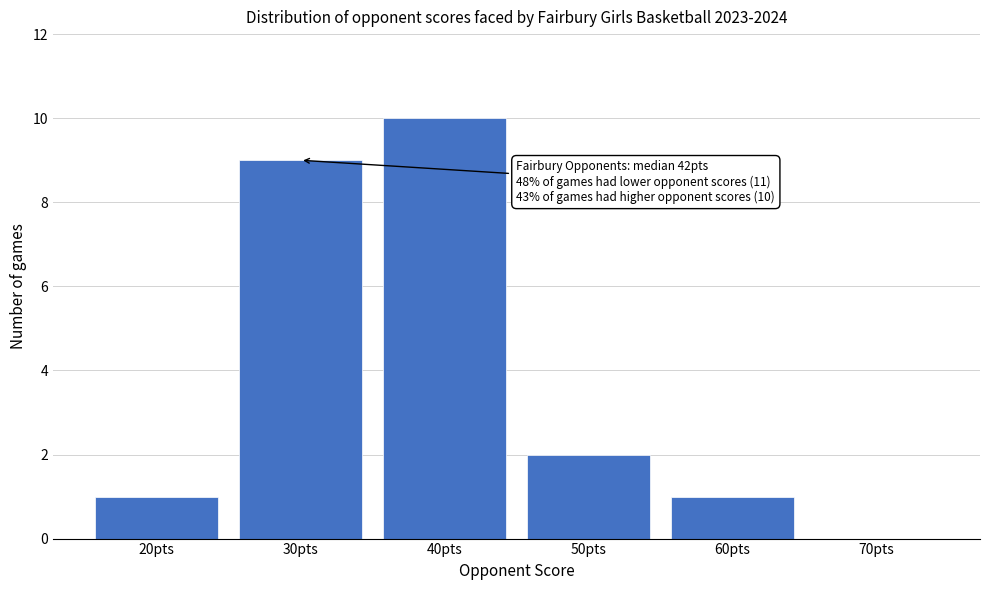

Reading left to right, list all the values displayed in this chart.

20pts=1	30pts=9	40pts=10	50pts=2	60pts=1	70pts=0